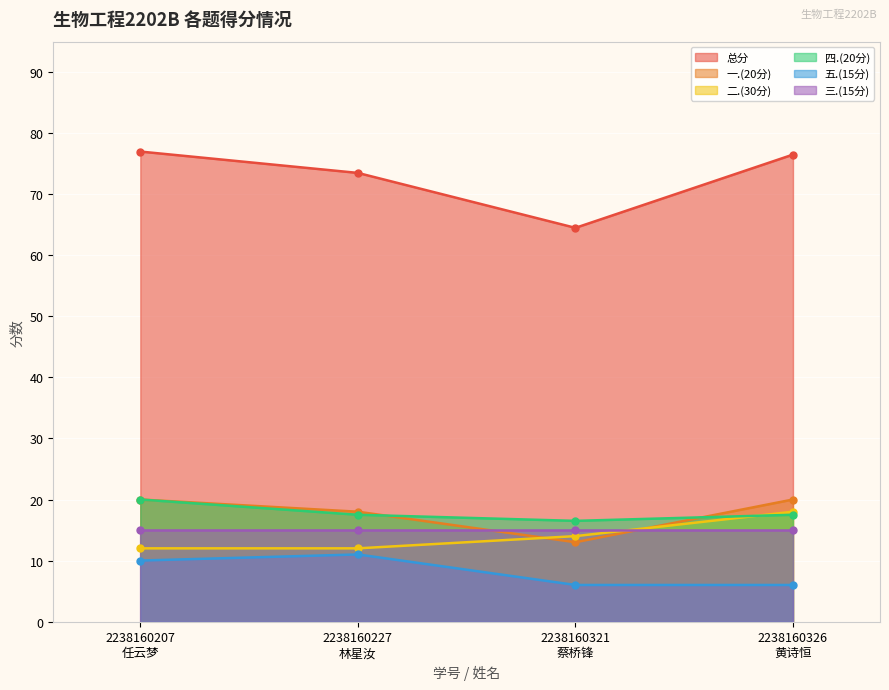

True or false: 二.(30分) has more than 2 interior local peaks.

False